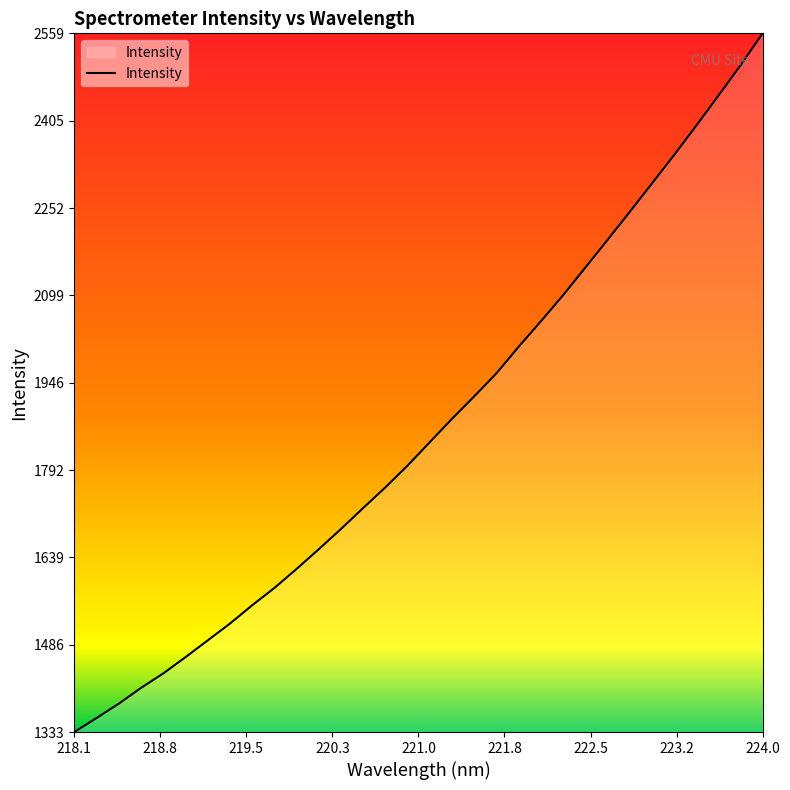

What is the minimum value shown in the chart?

1333.1